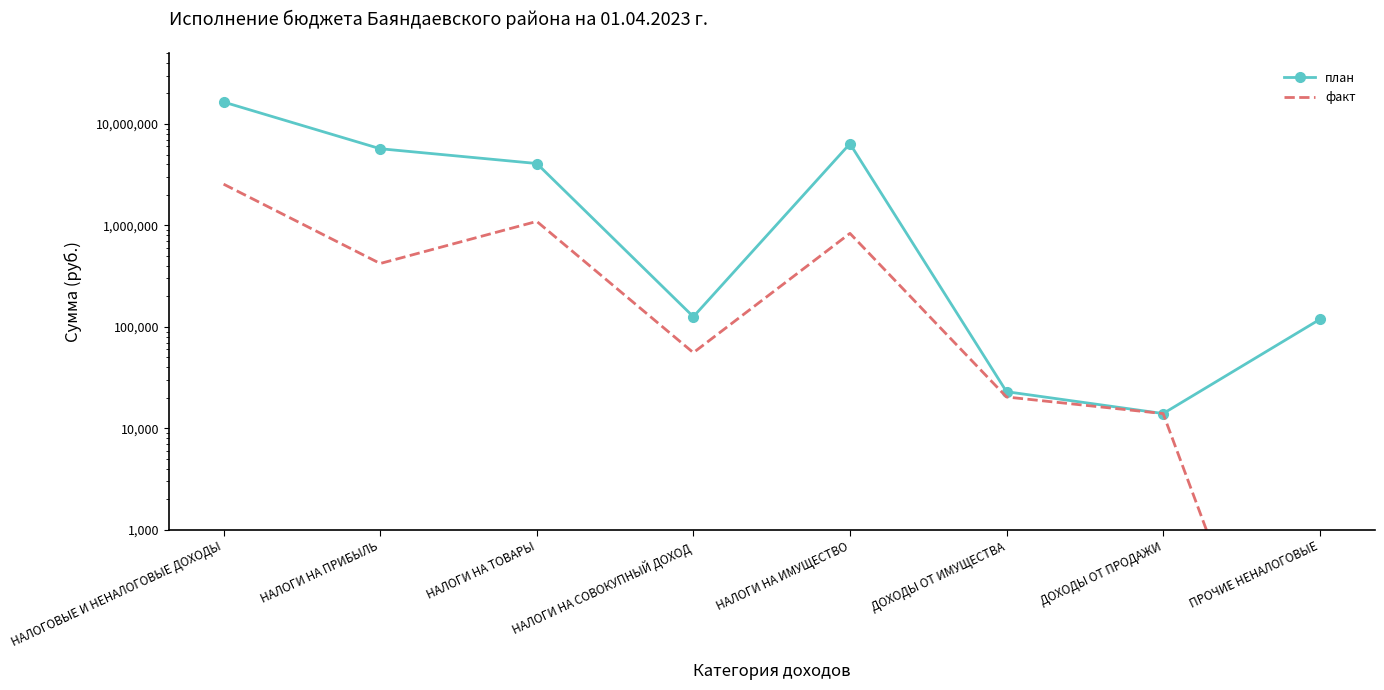

Is the value of факт at НАЛОГИ НА ИМУЩЕСТВО greater than the value of план at ДОХОДЫ ОТ ПРОДАЖИ?

Yes